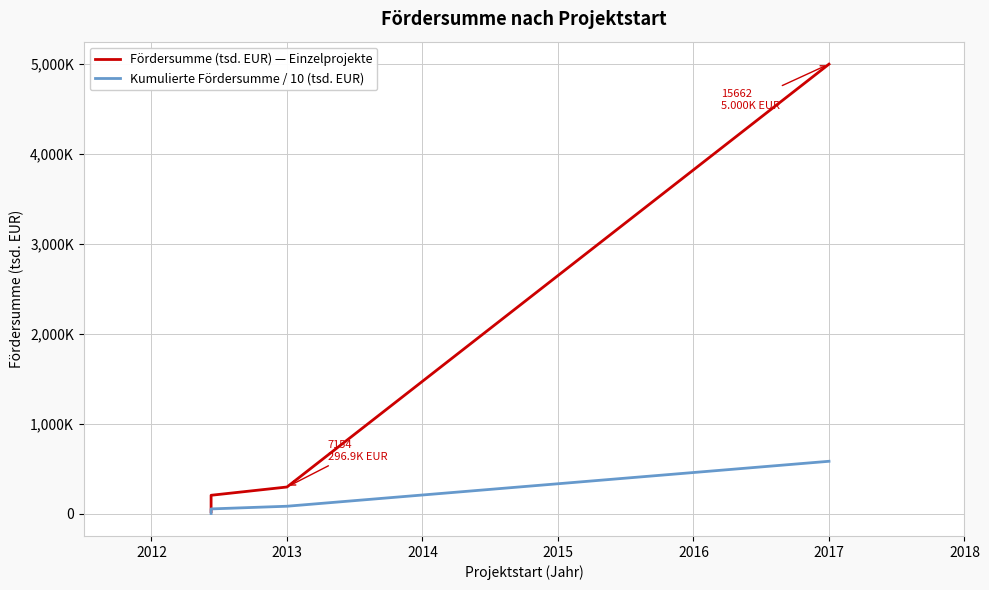

At how many categories does at least one series exceed 3869?

1